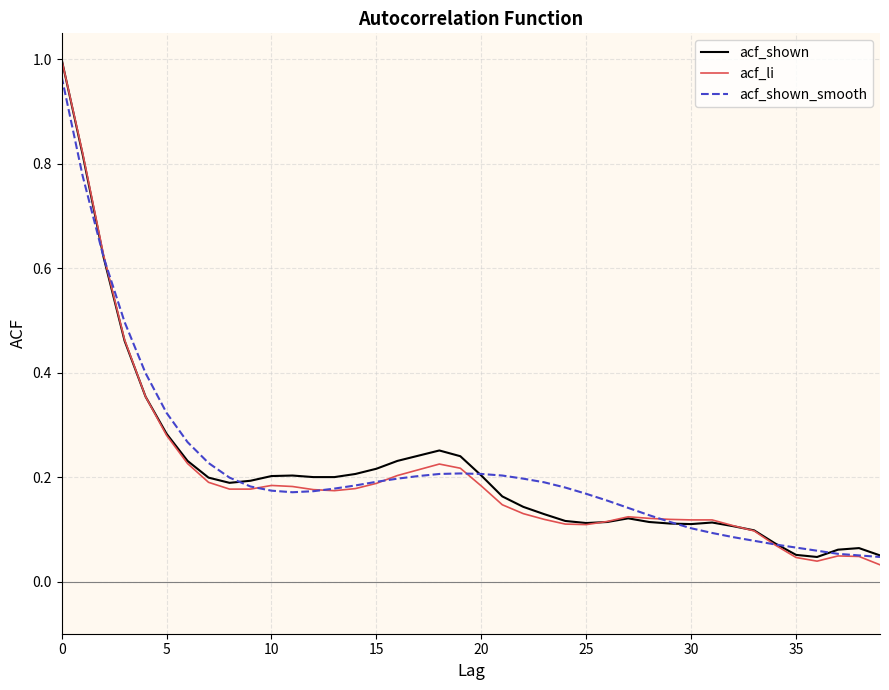

How many distinct data groups are displayed?

3